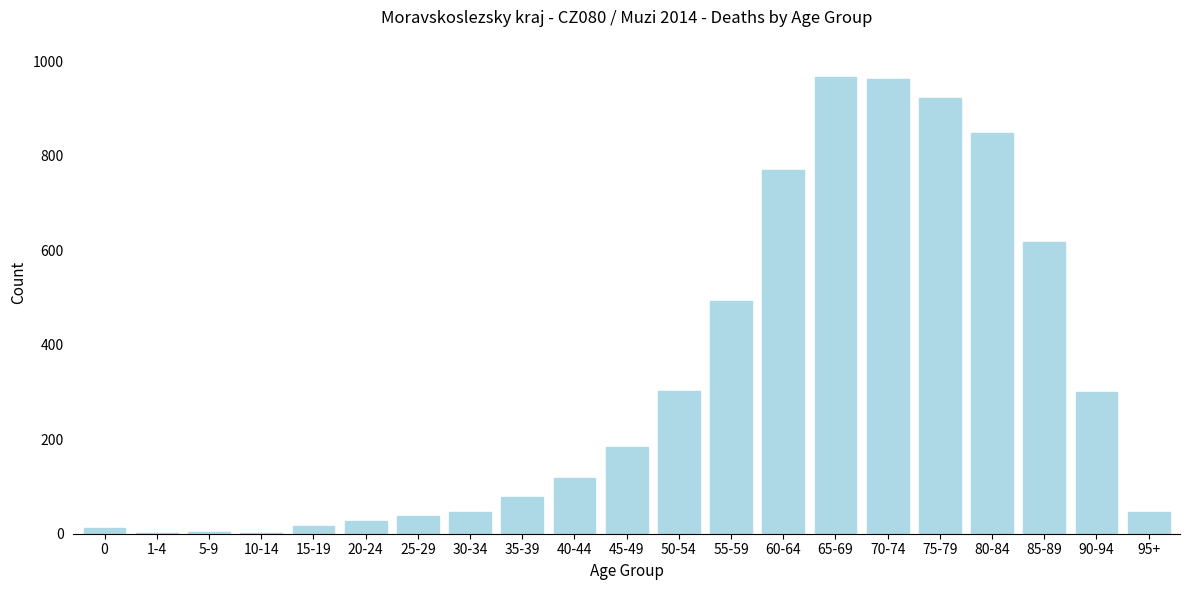

True or false: the data shows 302 at 50-54.

True